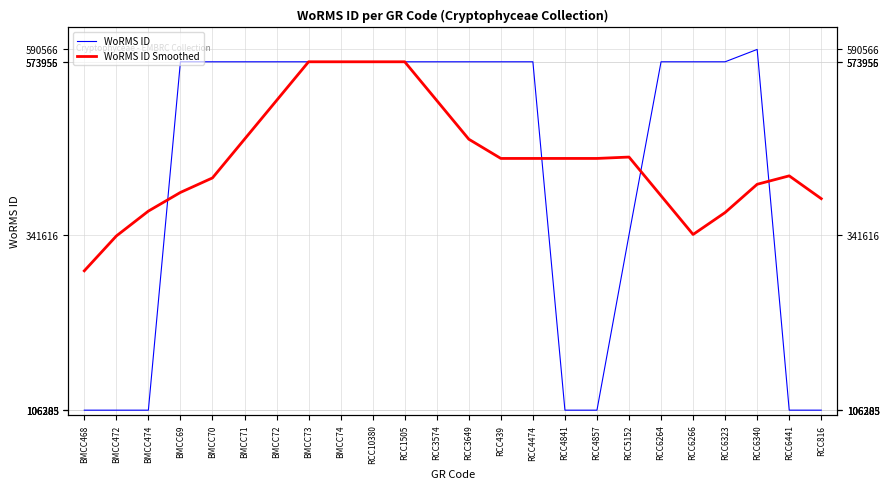

Which series has the largest range (max minus min)?

WoRMS ID